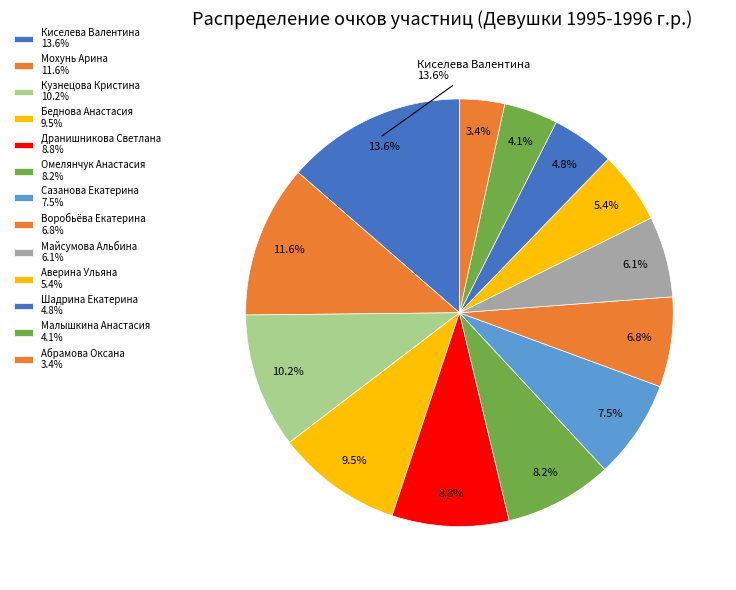

Count the number of slices in the pie.

13